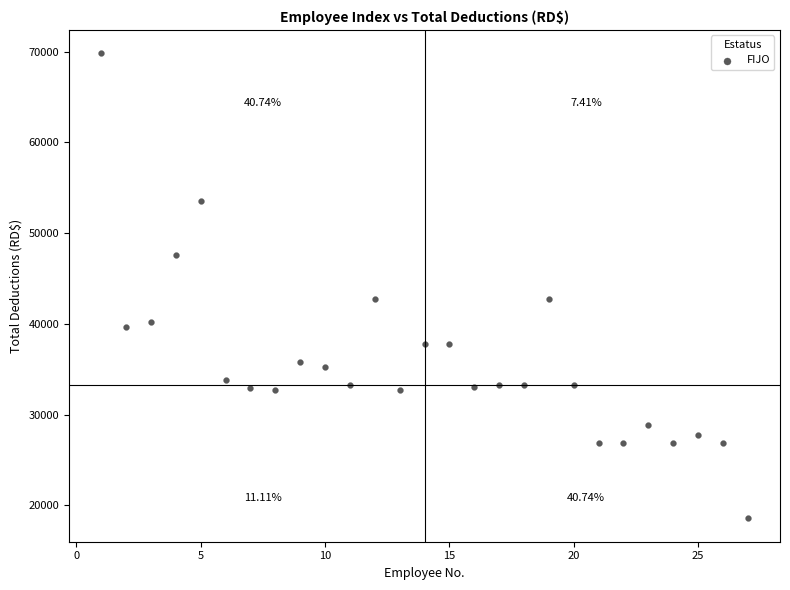

What is the range of X values (max minus min)?

26.0